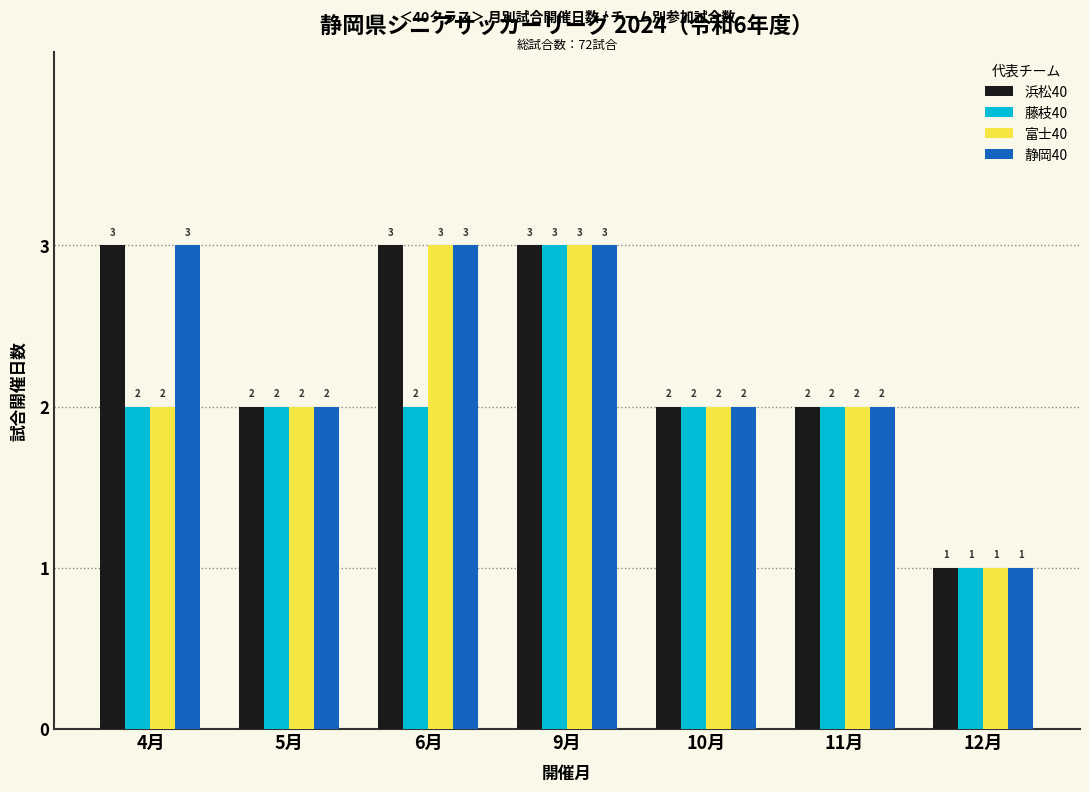

Reading left to right, transcribe all the data shown in this chart.

浜松40: 4月=3	5月=2	6月=3	9月=3	10月=2	11月=2	12月=1
藤枝40: 4月=2	5月=2	6月=2	9月=3	10月=2	11月=2	12月=1
富士40: 4月=2	5月=2	6月=3	9月=3	10月=2	11月=2	12月=1
静岡40: 4月=3	5月=2	6月=3	9月=3	10月=2	11月=2	12月=1